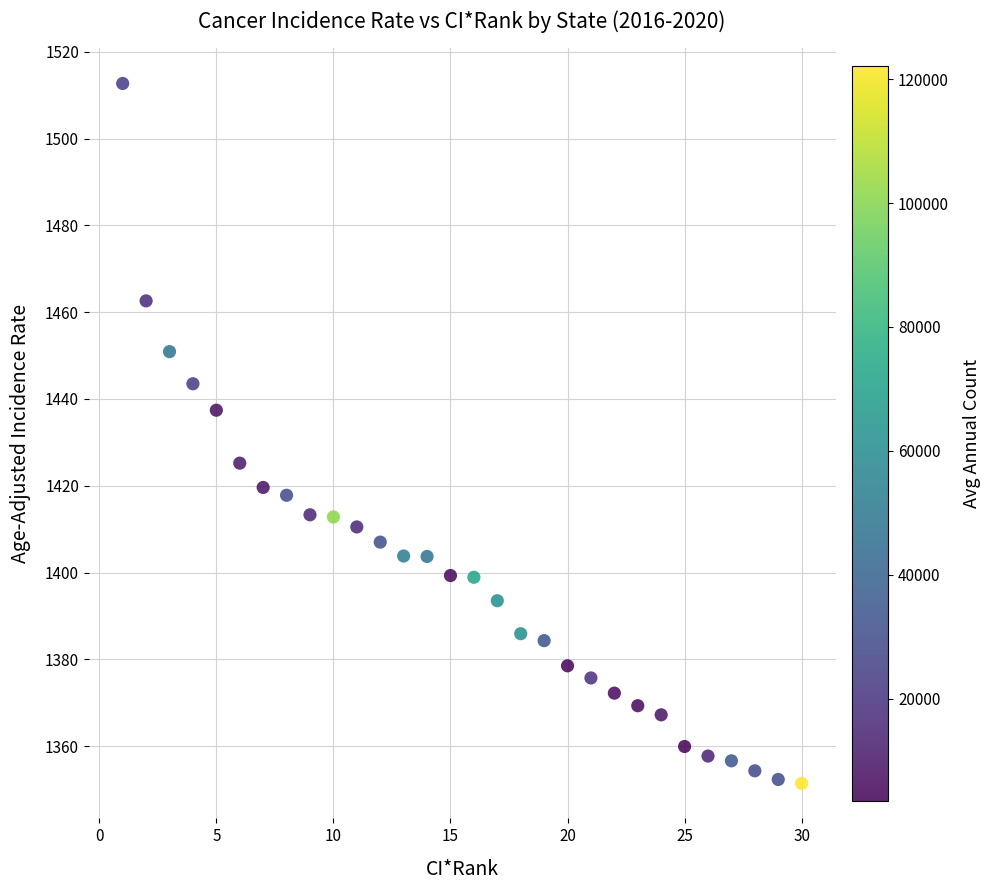

What is the range of Y values (max minus min)?

161.3